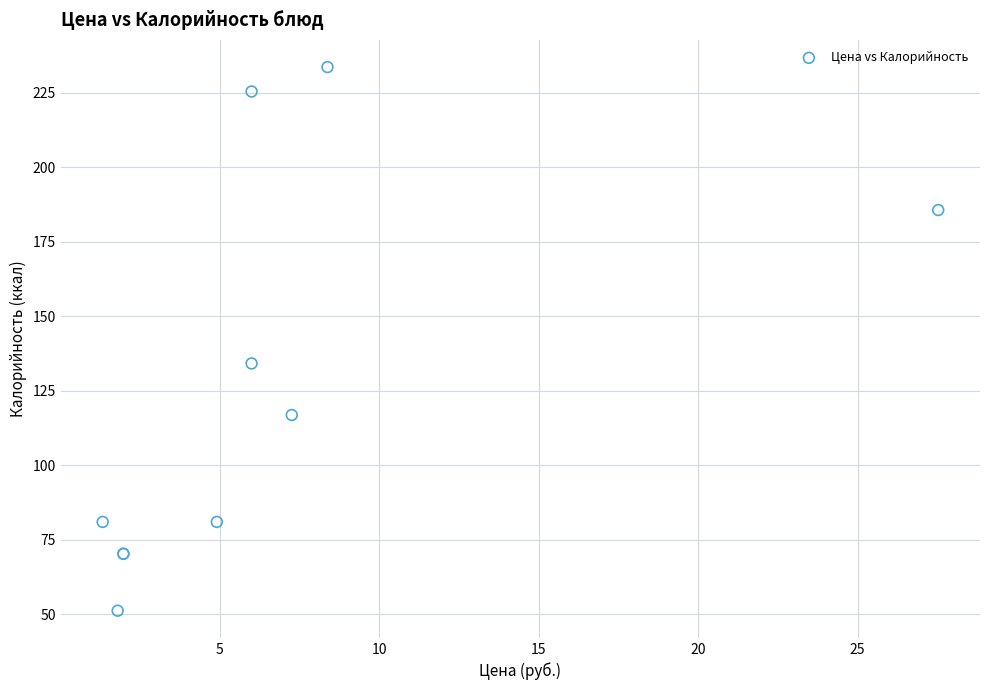

What Y value in the scatter plot is closest to 142?

134.2